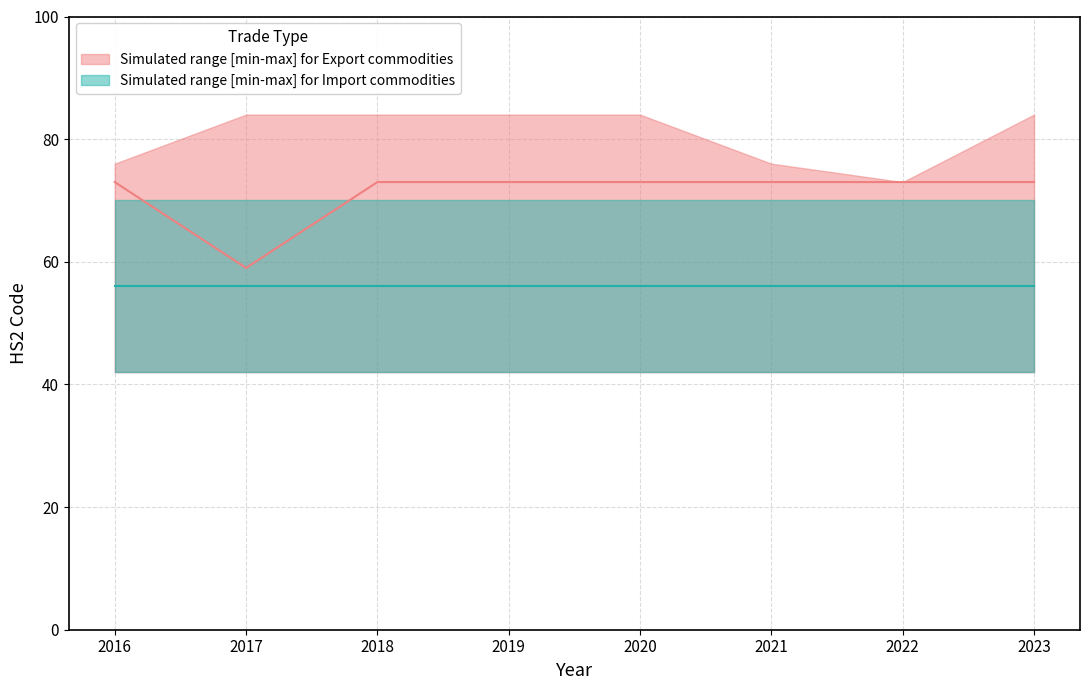

What is the approximate value of Median for Export commodities at 2017?

59